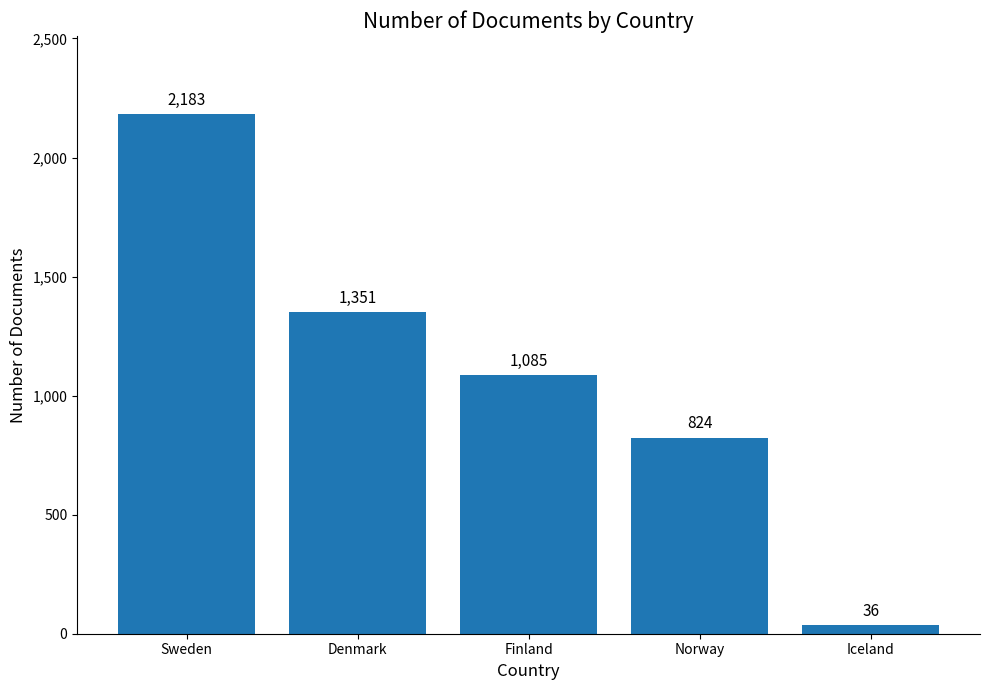

List the labels in order of value, largest first.

Sweden, Denmark, Finland, Norway, Iceland